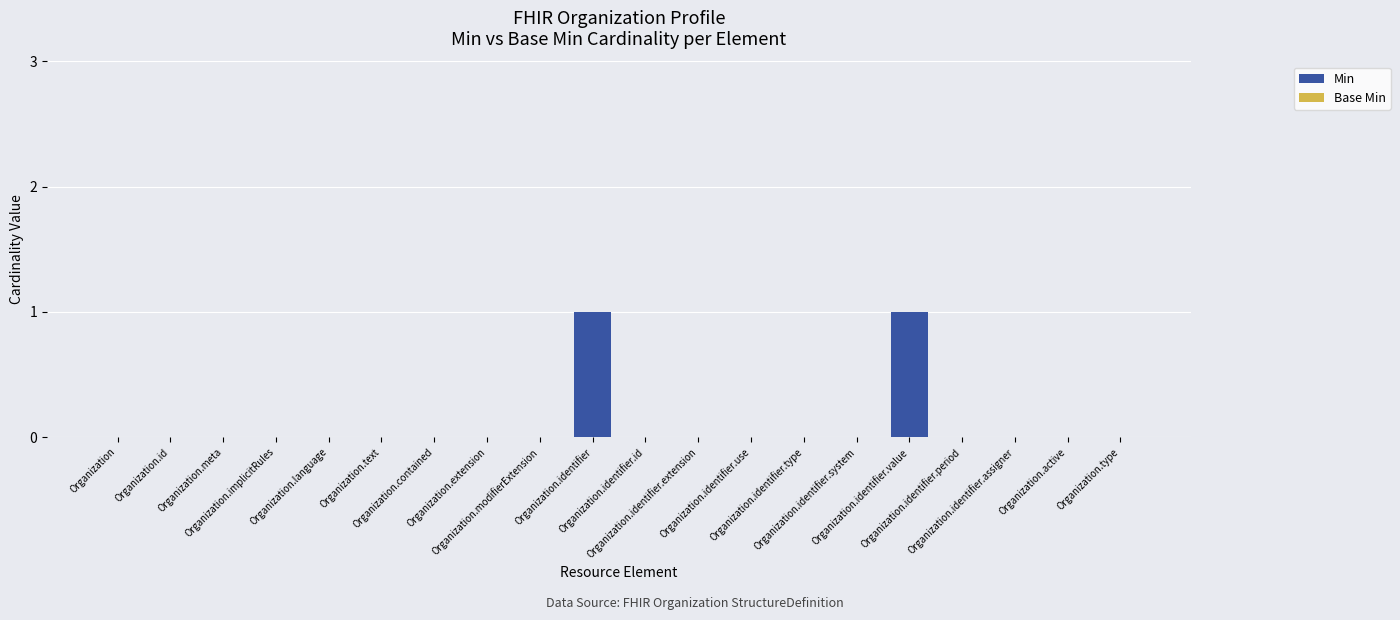

Count the number of data series in this chart.

1